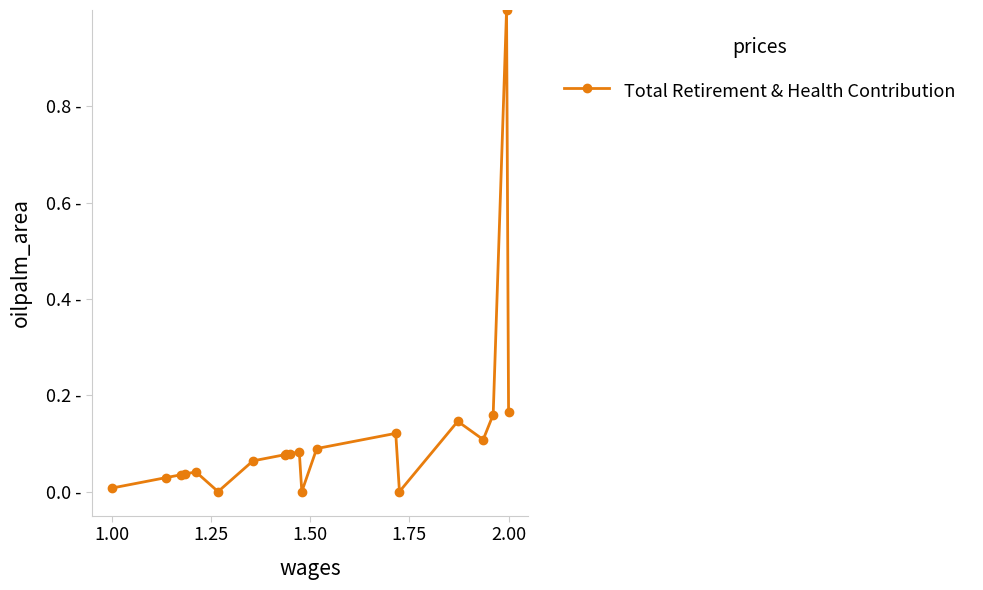

Is this an area chart (filled region under the line)?

No